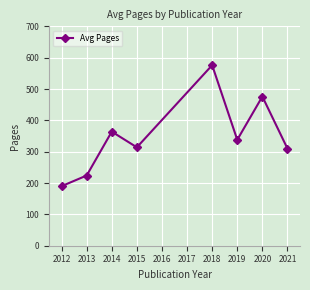

How many values are below 338?

4